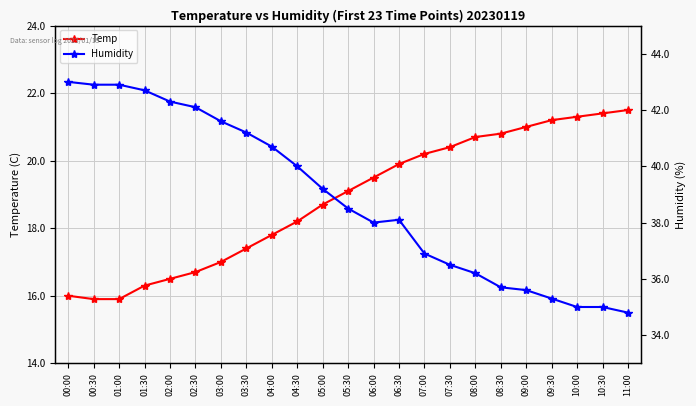

Where is the first local maximum for Humidity?

06:30